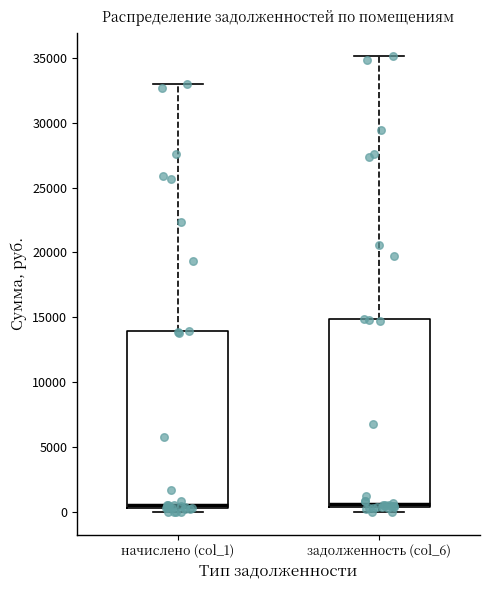

Reading left to right, read every box against the y-axis: the position of its median line, the range the box covers, and the ends of its whiskers. The values are not printed on the chart, so give them approximately, as read against the axis.

начислено (col_1): median 500 (just above the box's lower edge), box 500 to 14000, whiskers 0 to 33000
задолженность (col_6): median 500 (just above the box's lower edge), box 500 to 15000, whiskers 0 to 35000